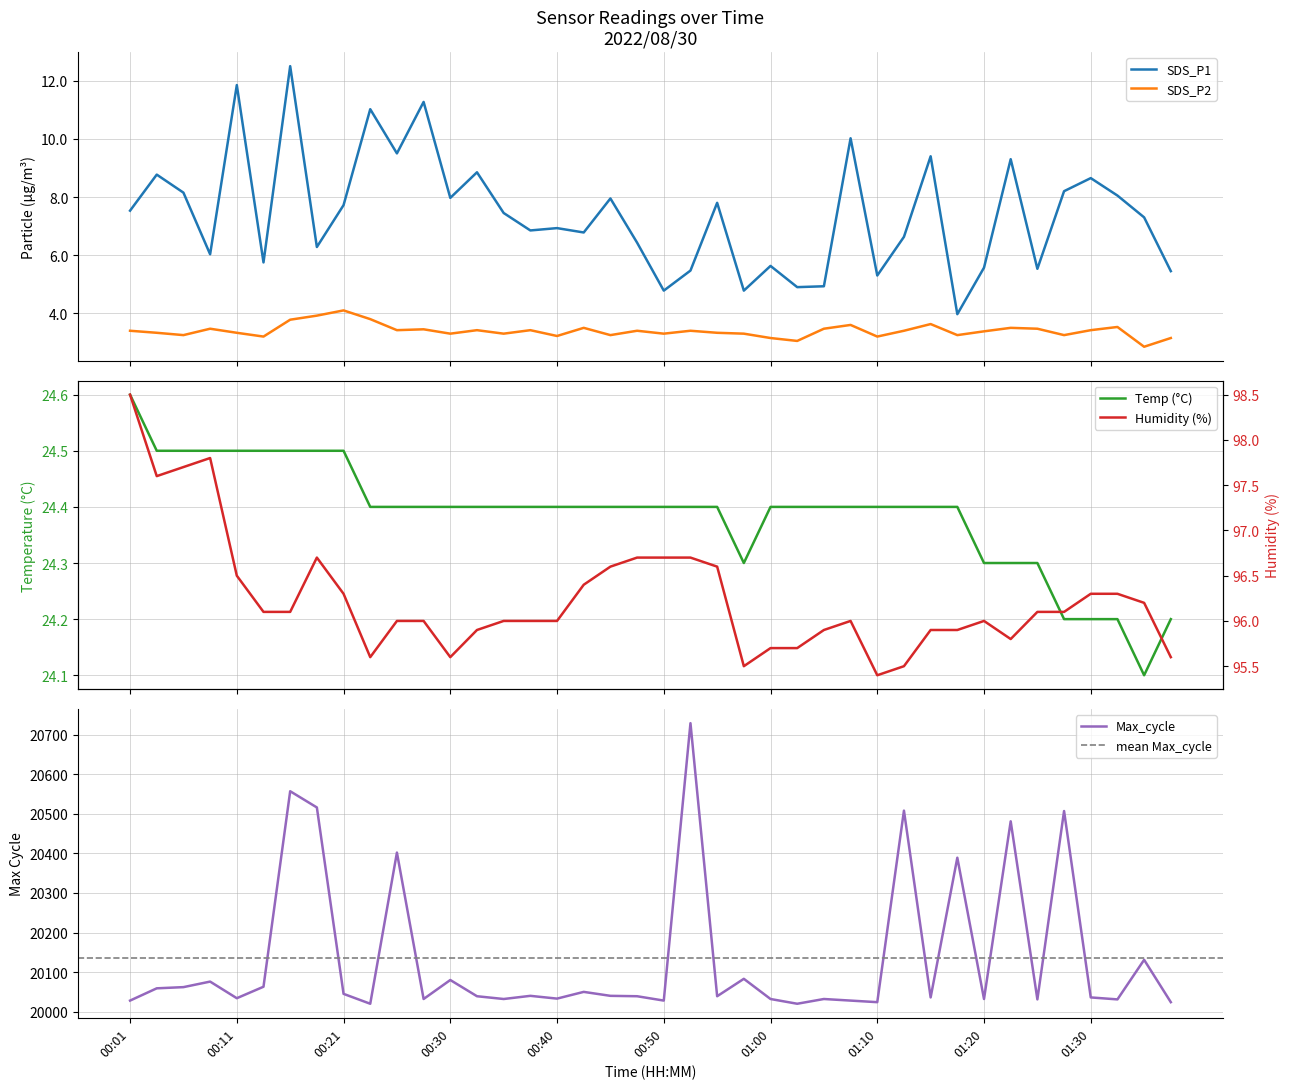

Which series has the widest spread of values?

Max_cycle